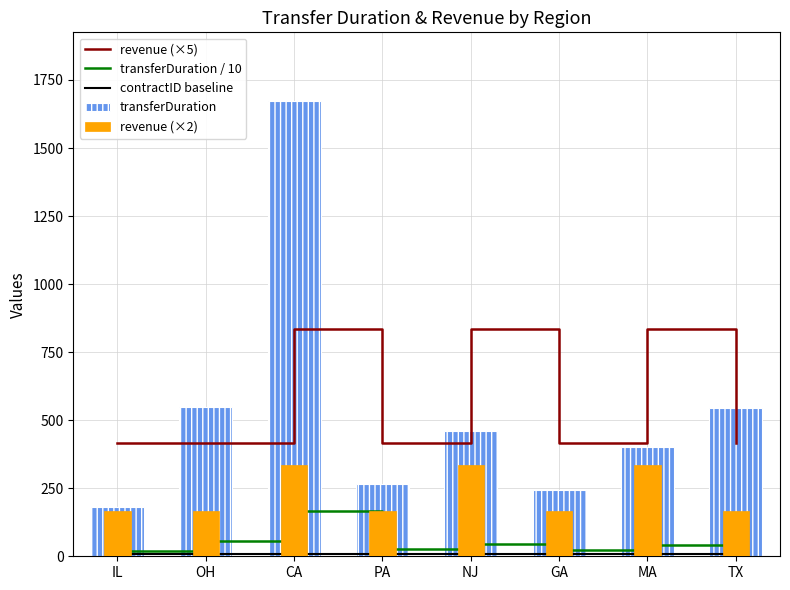

Reading left to right, what are all the values shown in this chart?

revenue (×5): 417.5	417.5	835.0	417.5	835.0	417.5	835.0	417.5
transferDuration / 10: 18.0	54.9	167.4	26.7	46.0	24.4	40.1	54.3
contractID baseline: 10.0	10.0	10.0	10.0	10.0	10.0	10.0	10.0
transferDuration: 180.0	549.0	1674.0	267.0	460.0	244.0	401.0	543.0
revenue (×2): 167.0	167.0	334.0	167.0	334.0	167.0	334.0	167.0